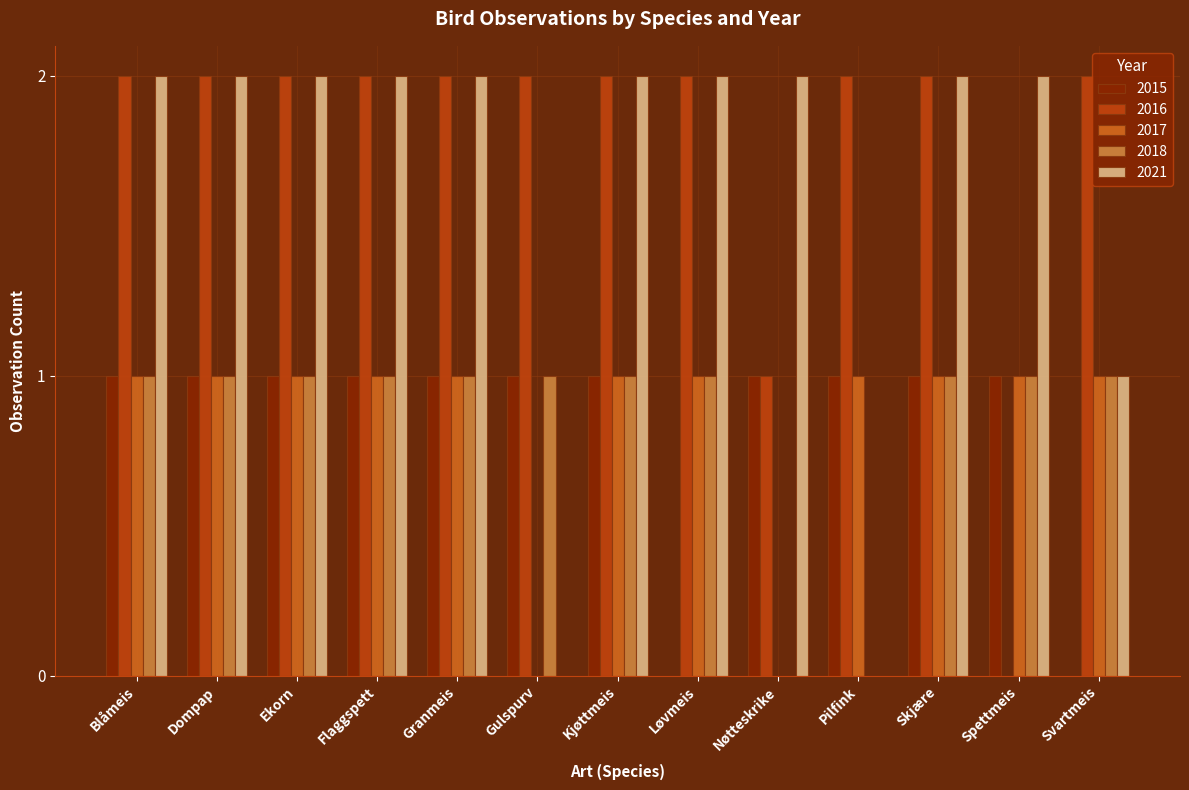

Which series changed the most between Ekorn and Pilfink?

2021